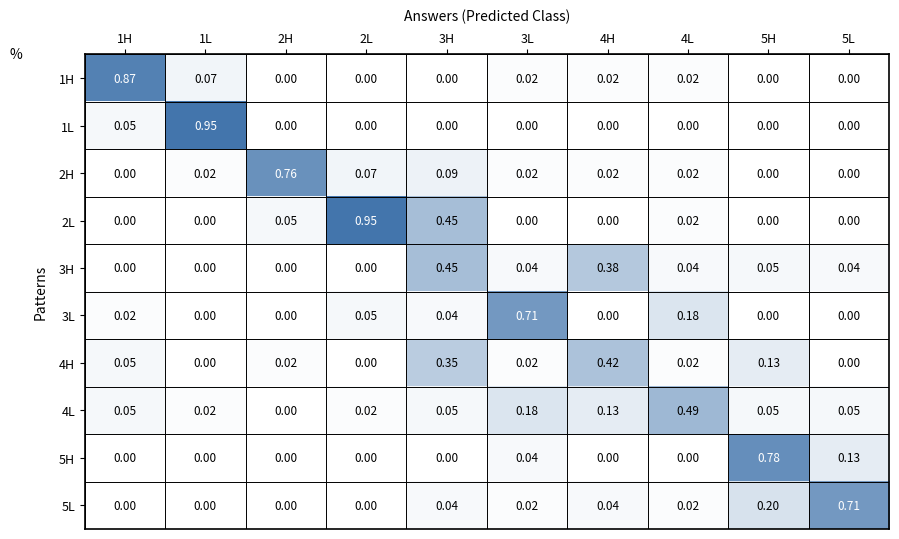

Rank the series at 1L from lowest to highest value.

2L, 3H, 3L, 4H, 5H, 5L, 2H, 4L, 1H, 1L